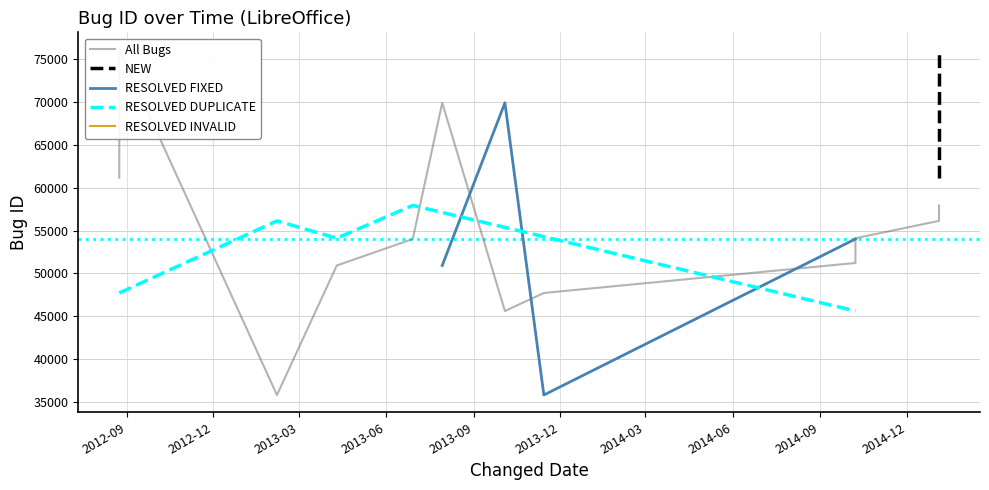

Where does the data first go above 54097?

2012-08-24